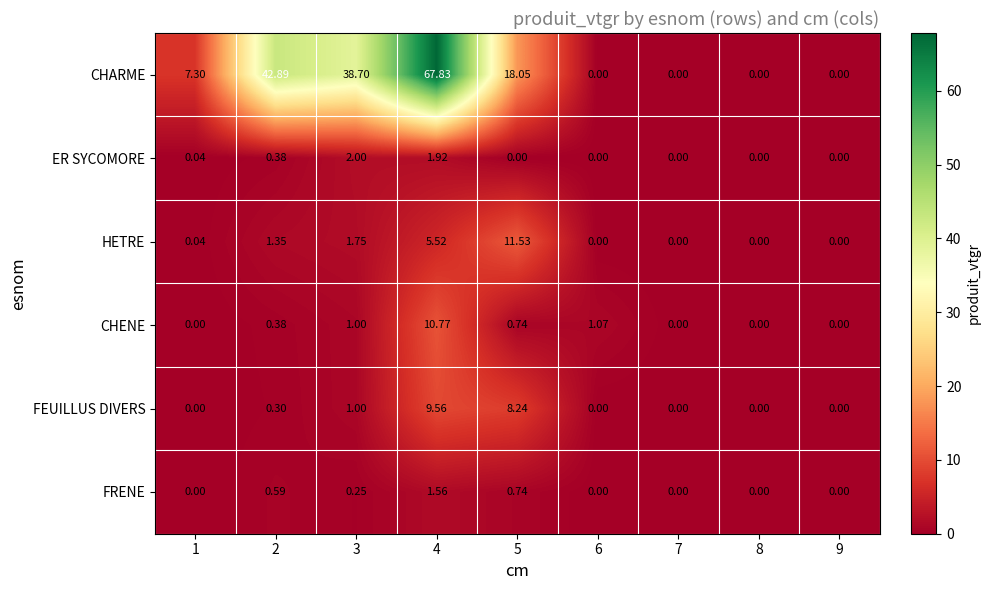

Which series has the largest range (max minus min)?

CHARME